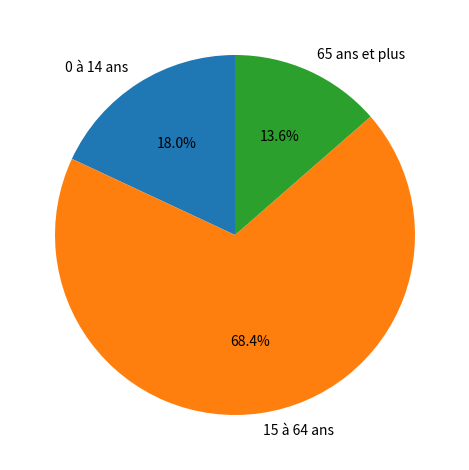

Count the number of slices in the pie.

3